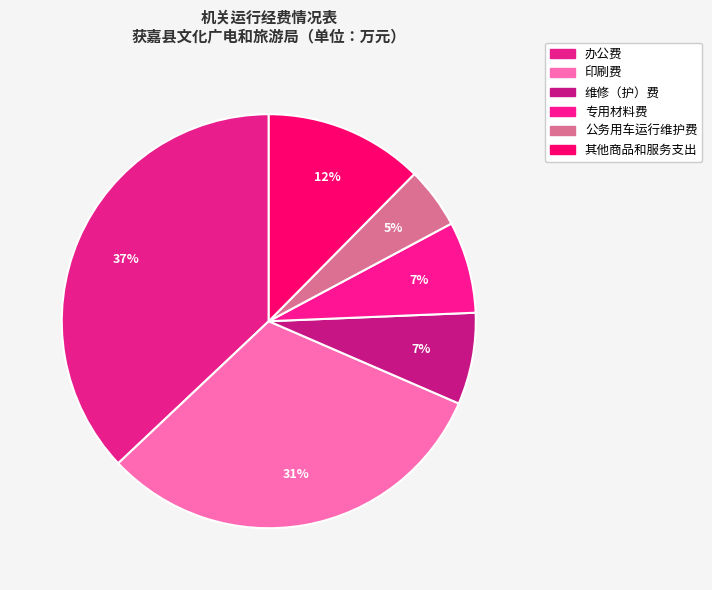

How many slices are in this pie chart?

6